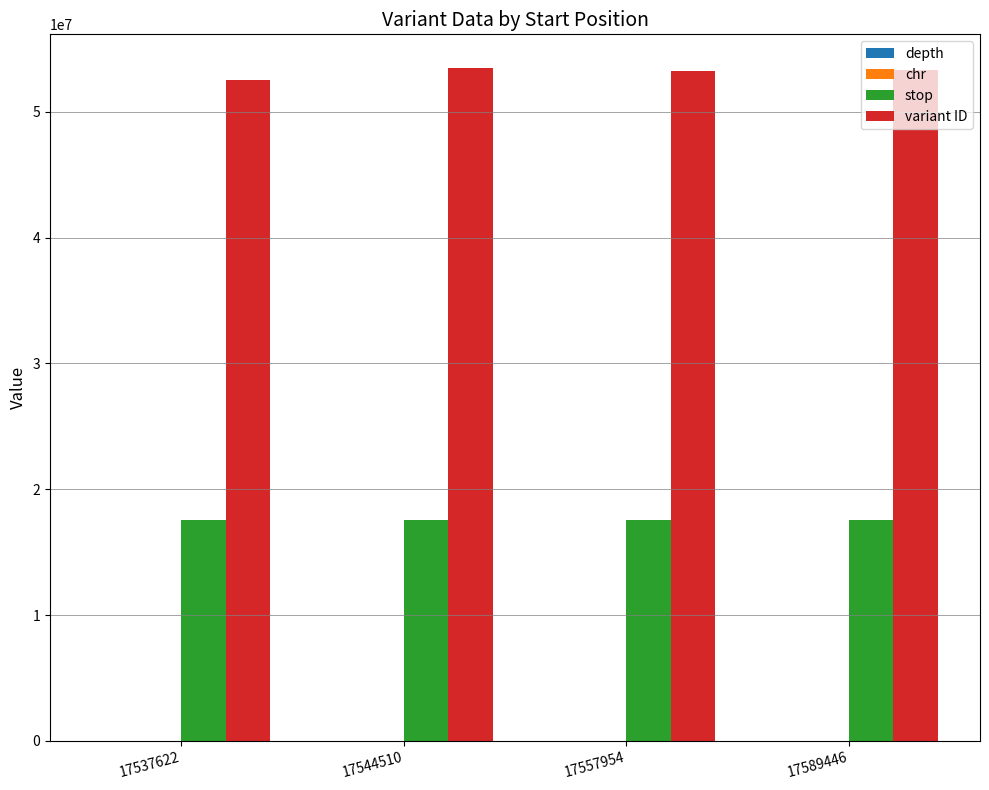

Which series has the largest total across all categories?

variant ID